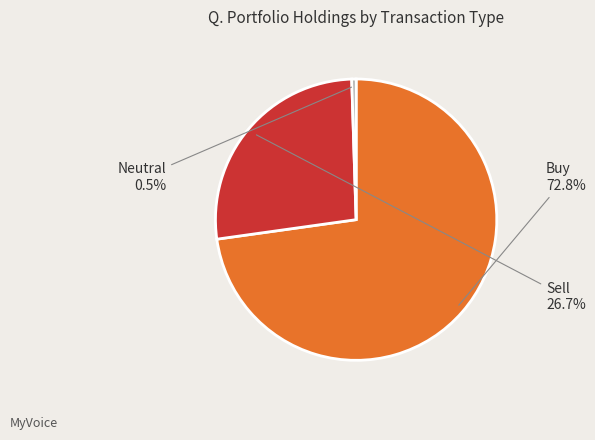

Is there a majority slice in this chart?

Yes